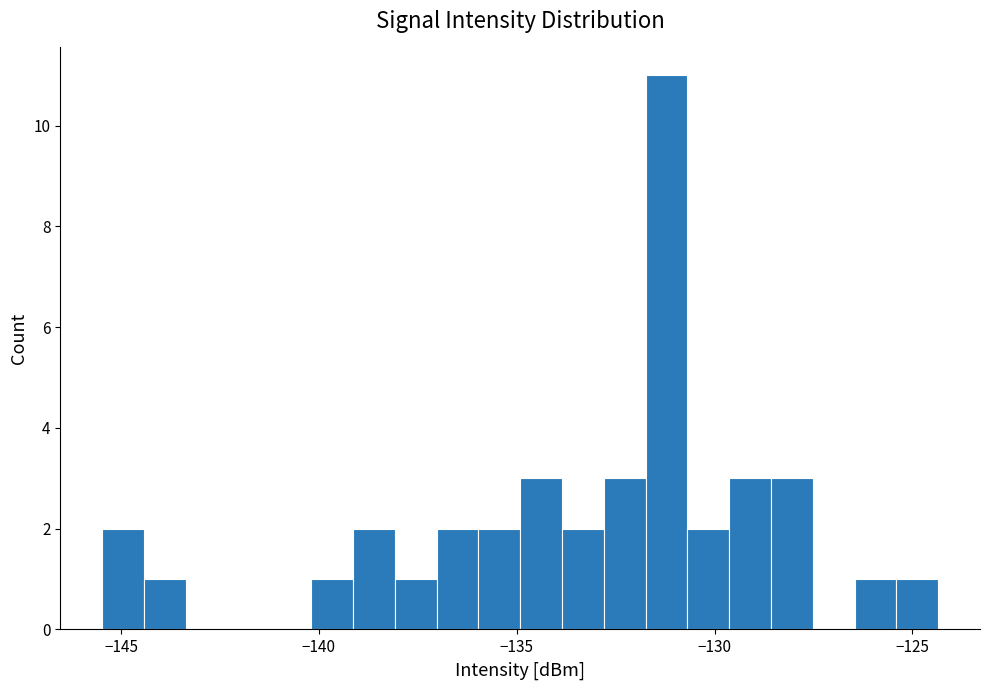

Read against the x-axis, roughly where is the centre of the tallest bar?

-131.0